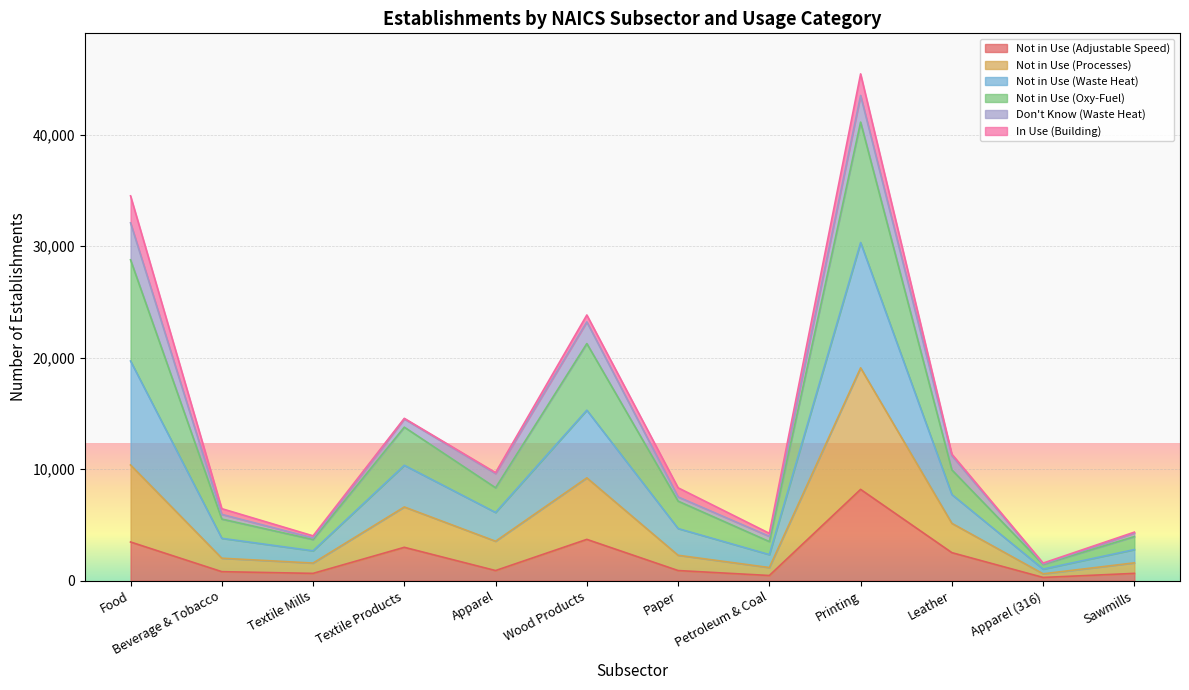

Does the chart display data point markers on the line(s)?

No